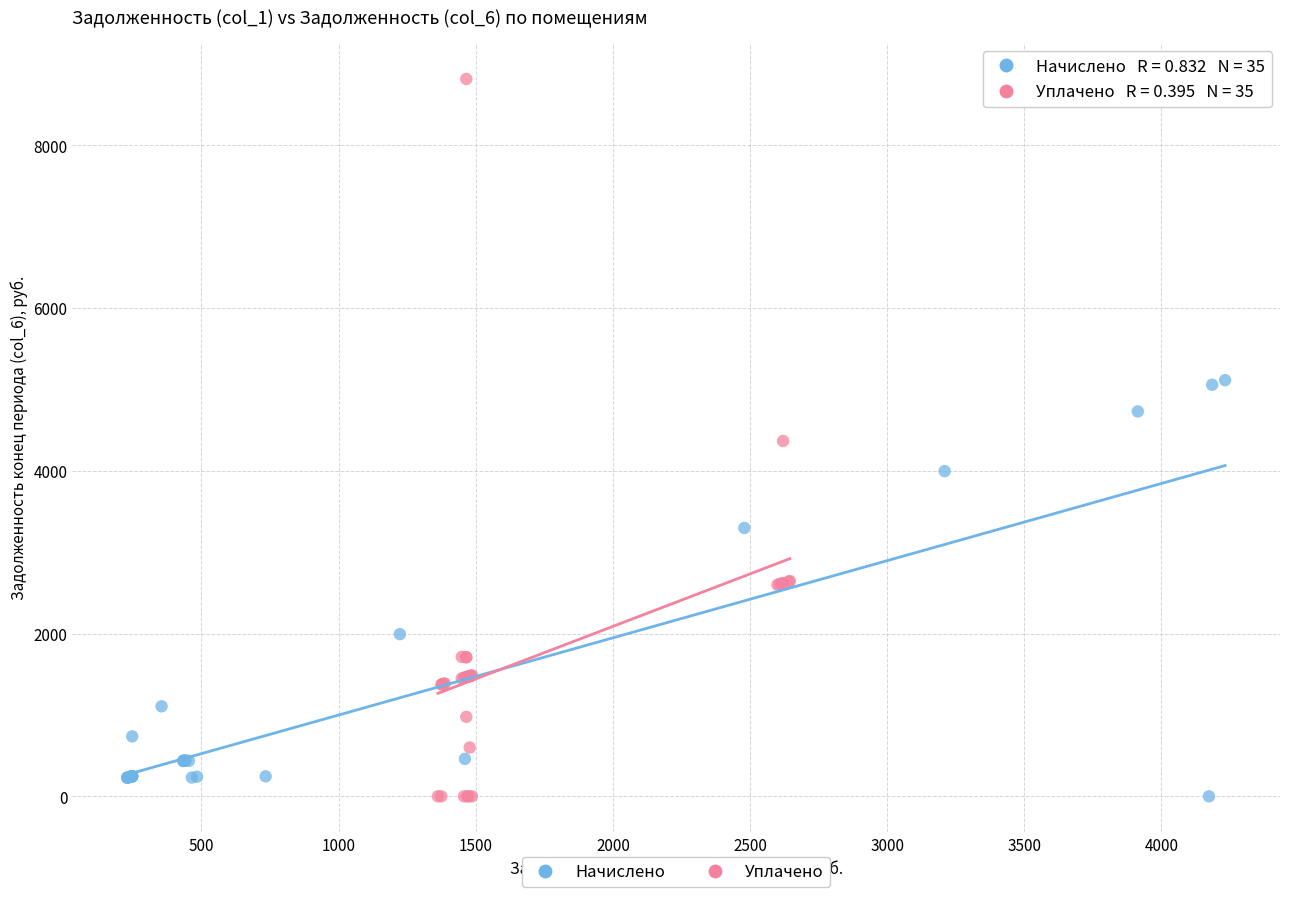

Which series has the largest Y range (max minus min)?

Уплачено